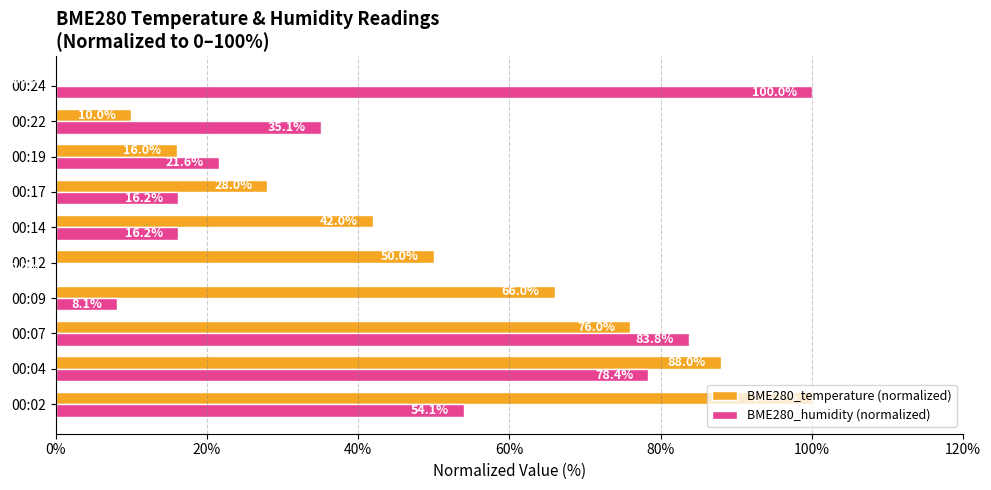

What is the sum of all BME280_humidity (normalized) values?

413.5